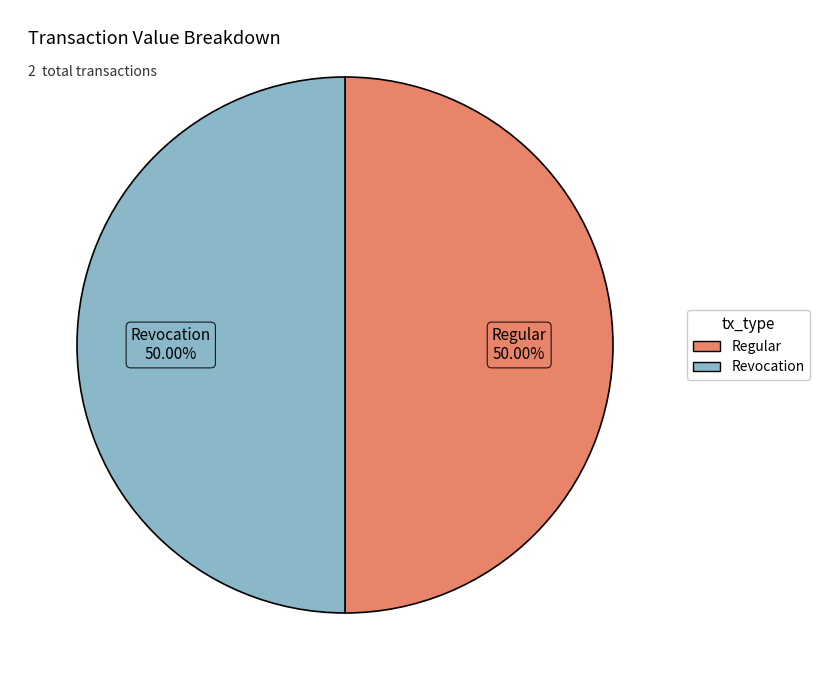

What is the ratio of the value at Regular to the value at Revocation?

1.0